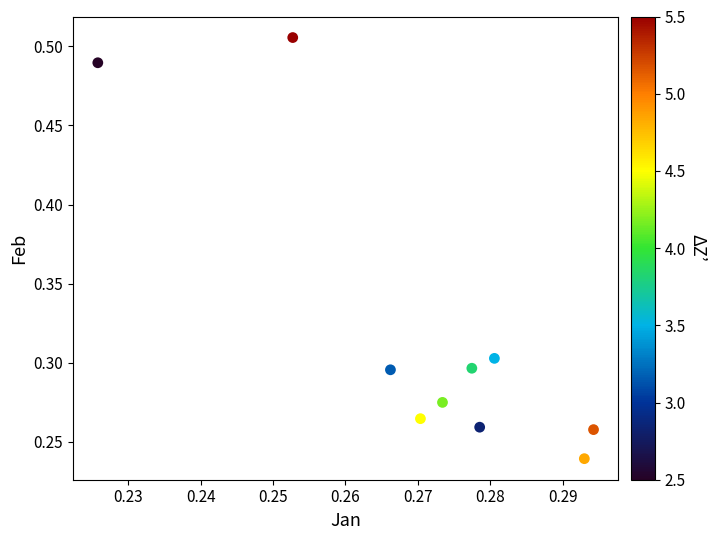

How many points are shown in the scatter plot?

10